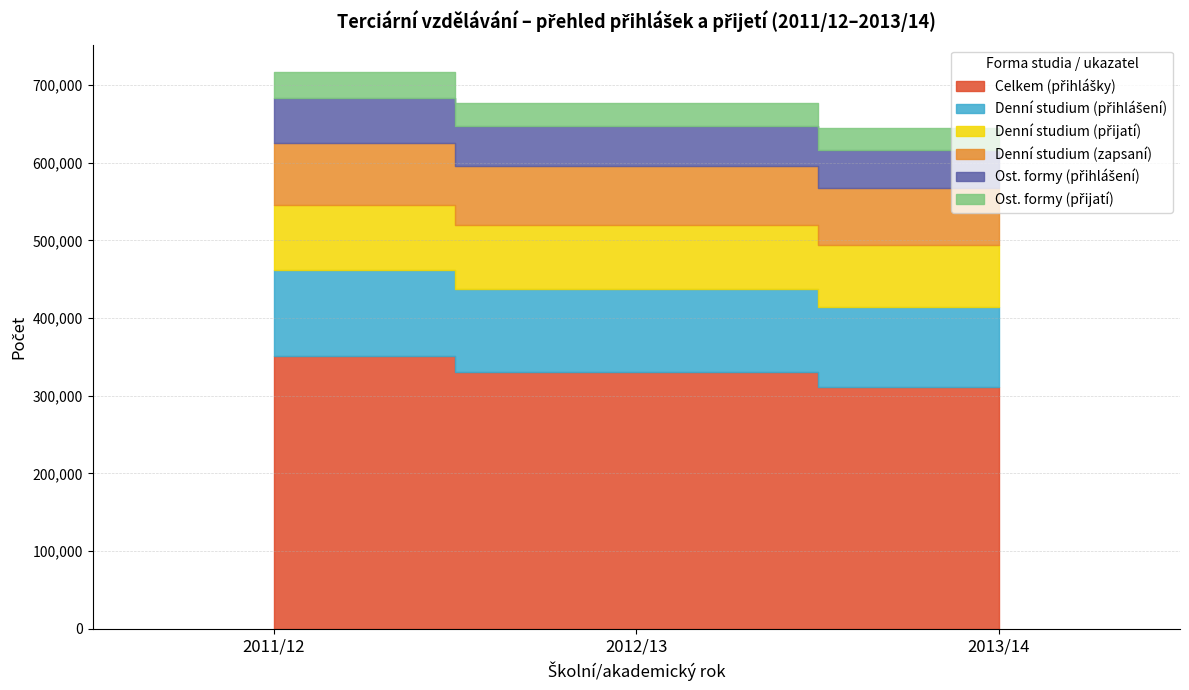

What is the lowest value of the Ost. formy (přijatí) series?

28302